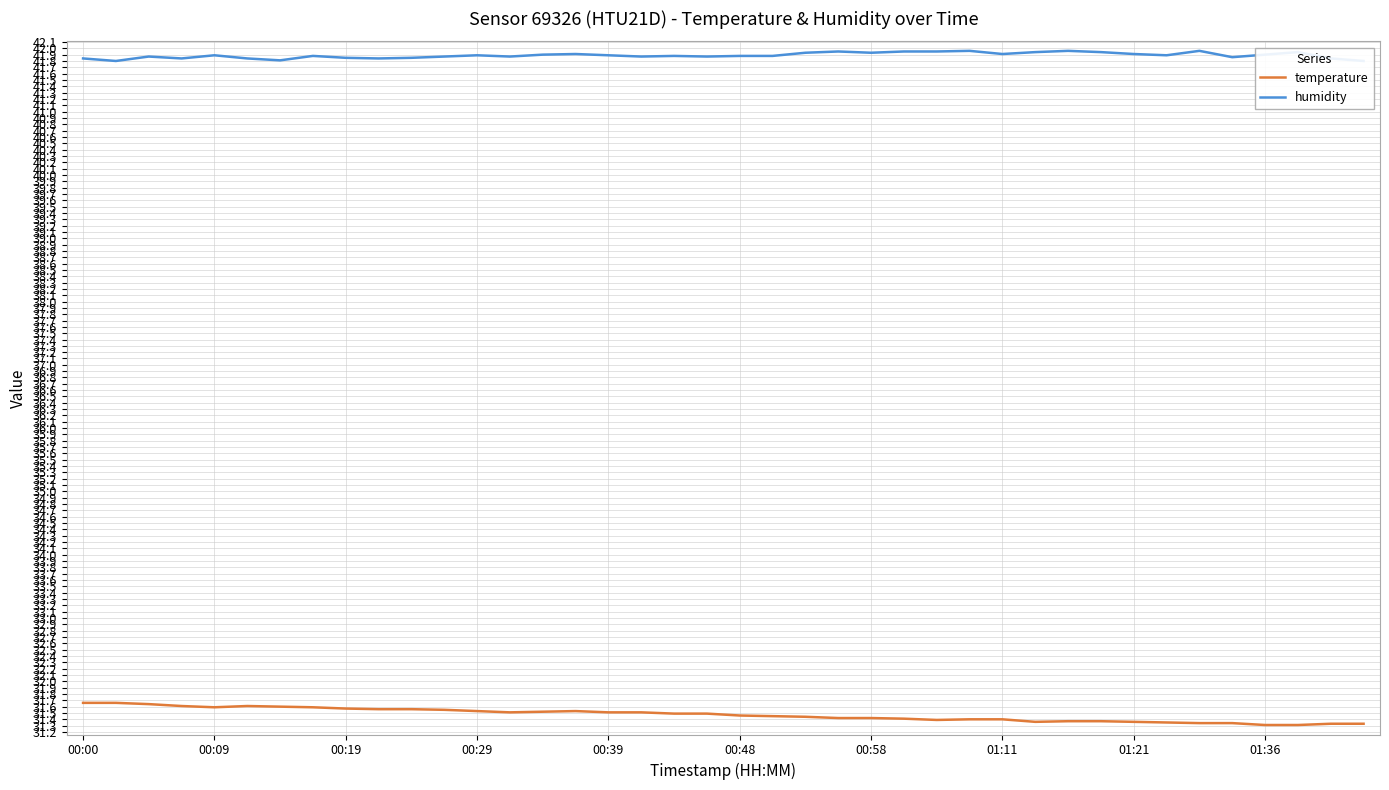

What is the lowest value of the temperature series?

31.3